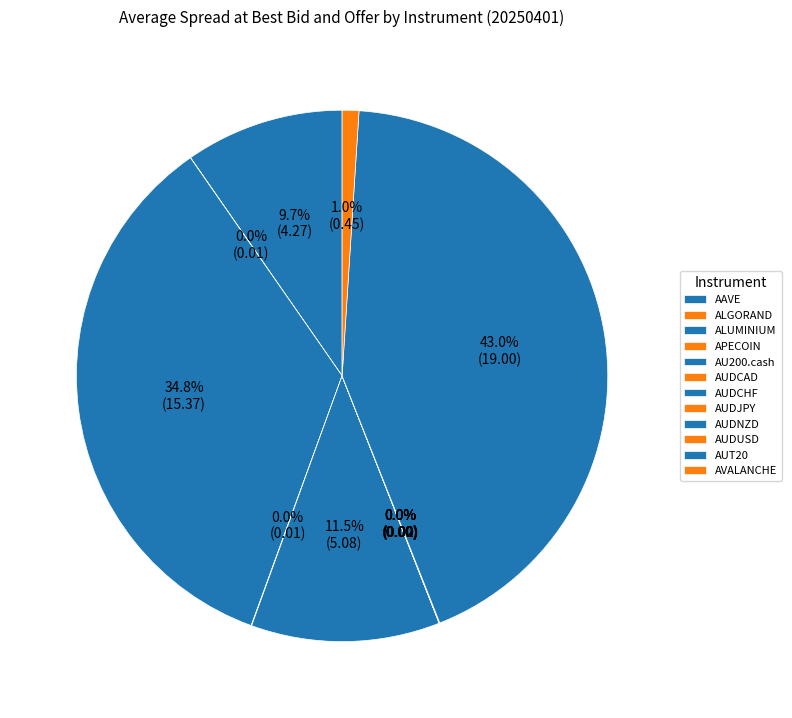

What is the ratio of the value at AAVE to the value at AUT20?

0.2